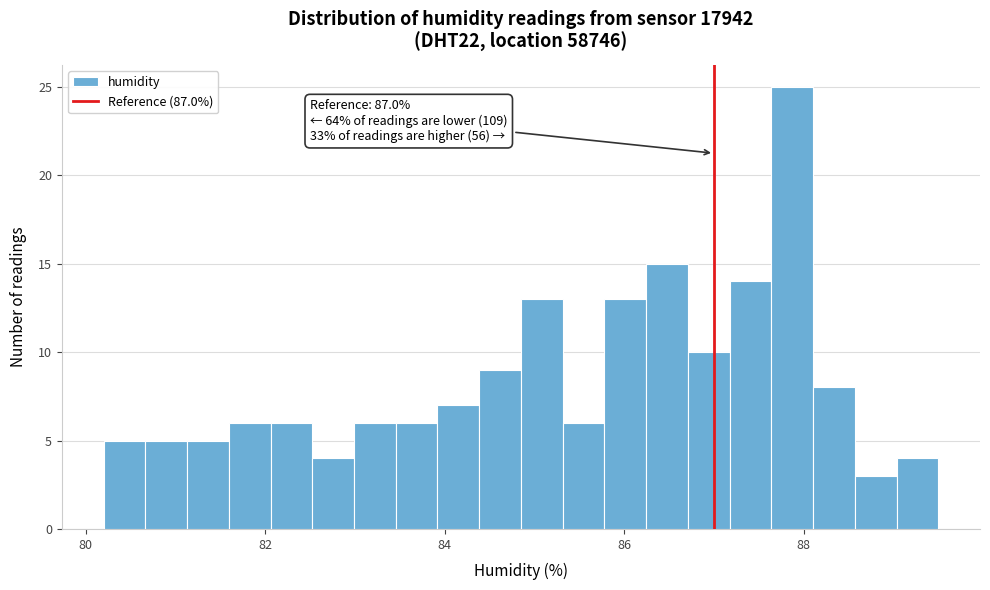

Read against the x-axis, roughly where is the centre of the tallest bar?

87.8